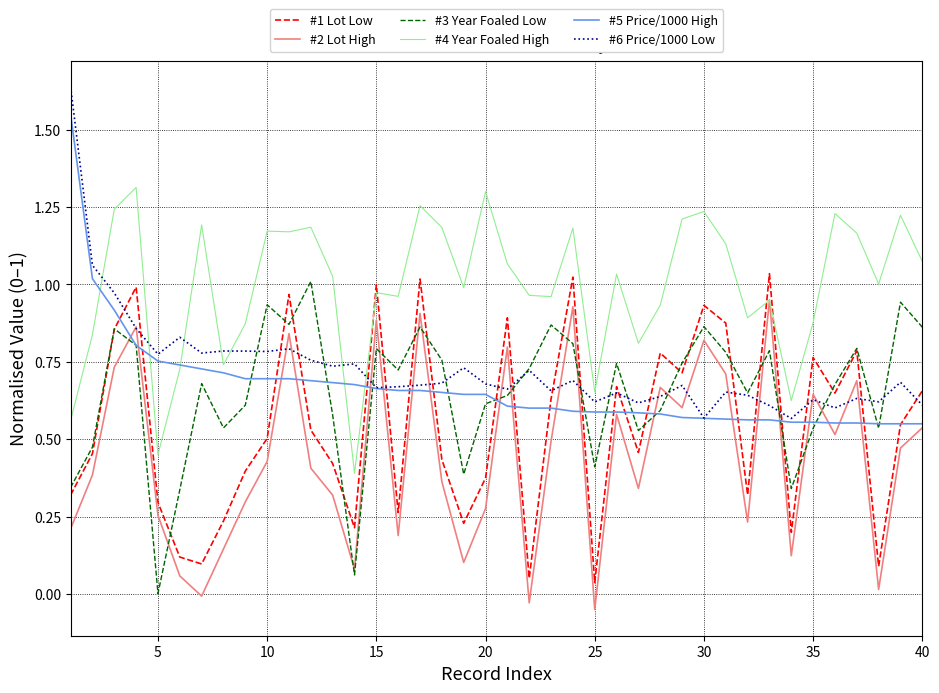

Which series has the largest total across all categories?

#4 Year Foaled High